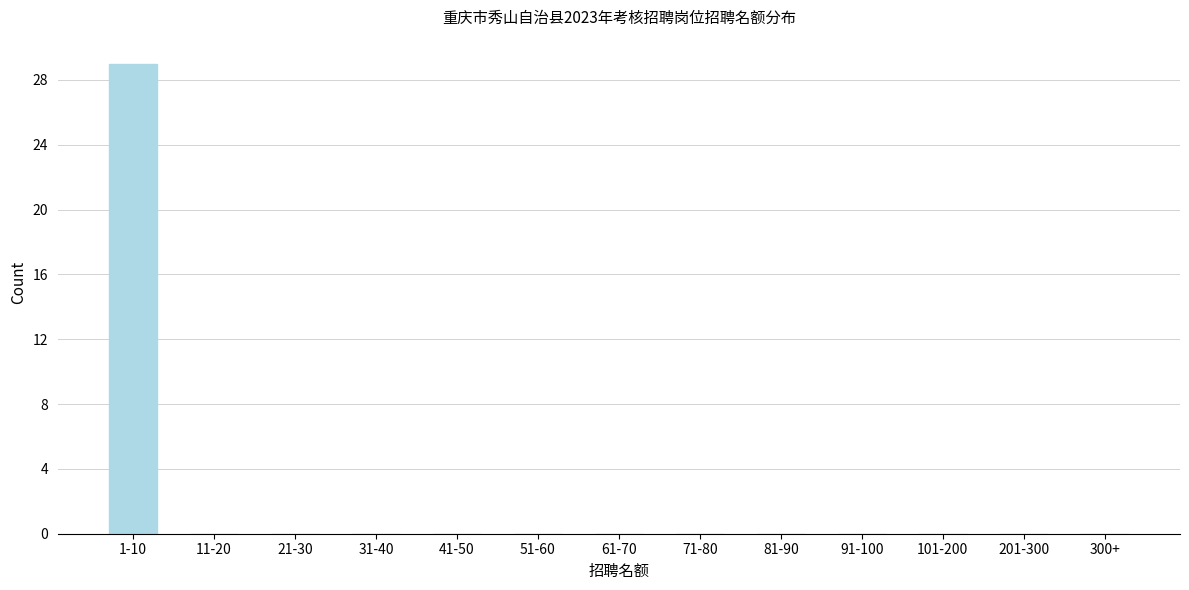

Reading left to right, what are all the values shown in this chart?

1-10=29	11-20=0	21-30=0	31-40=0	41-50=0	51-60=0	61-70=0	71-80=0	81-90=0	91-100=0	101-200=0	201-300=0	300+=0